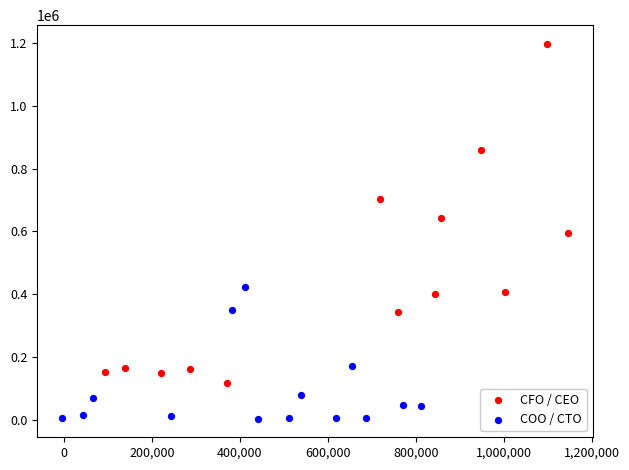

Which series contains the lowest Y value?

COO / CTO